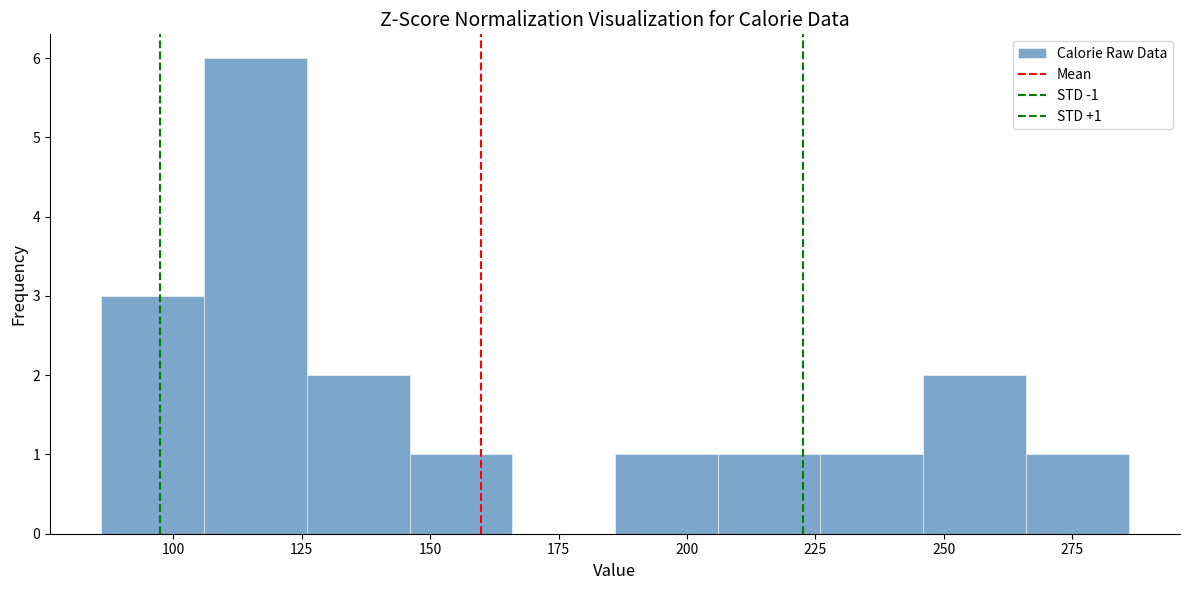

Over which range of the x-axis is the bar tallest?

106 to 126